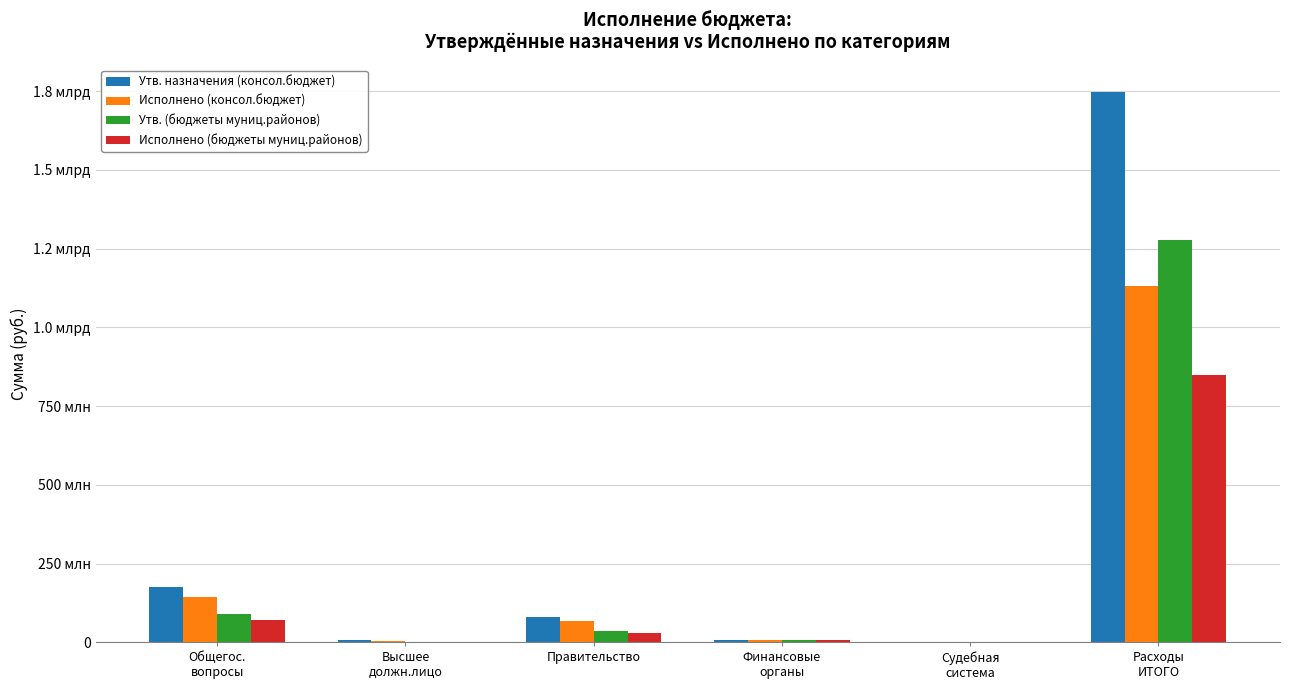

Which has a higher value, Высшее
должн.лицо or Судебная
система?

Высшее
должн.лицо